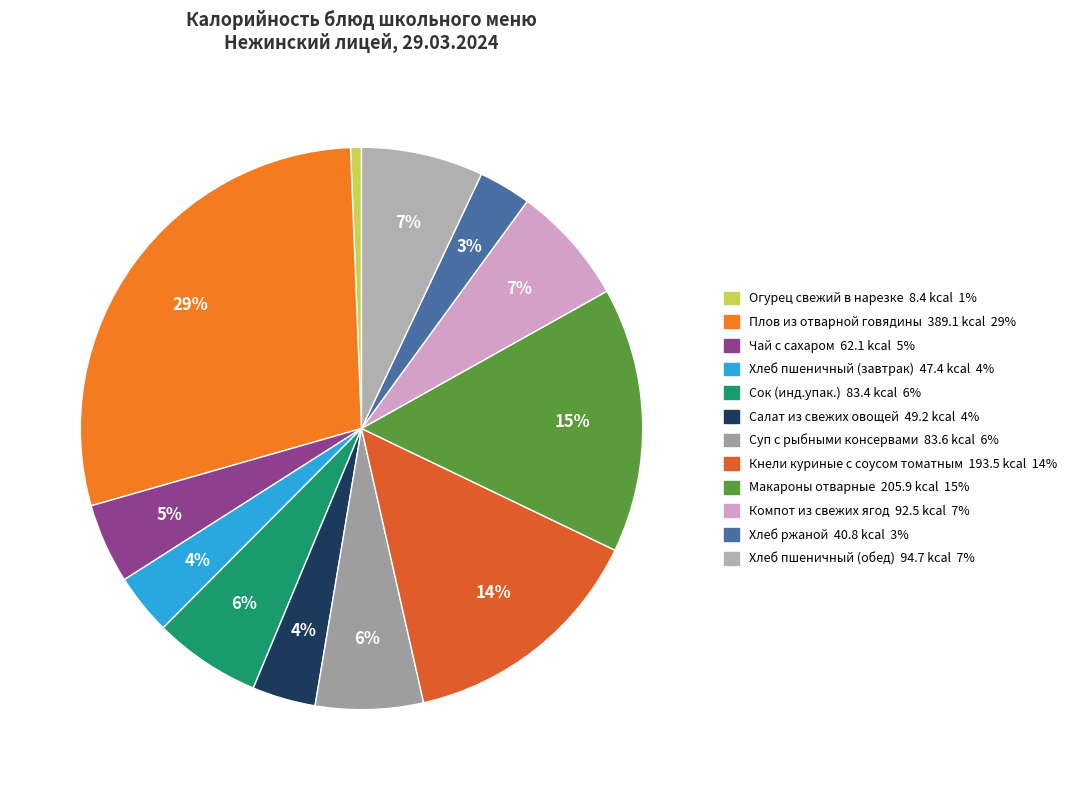

To the nearest percent, what is the difference between the Плов из отварной говядины and Сок (инд.упак.) slice percentages?

23%